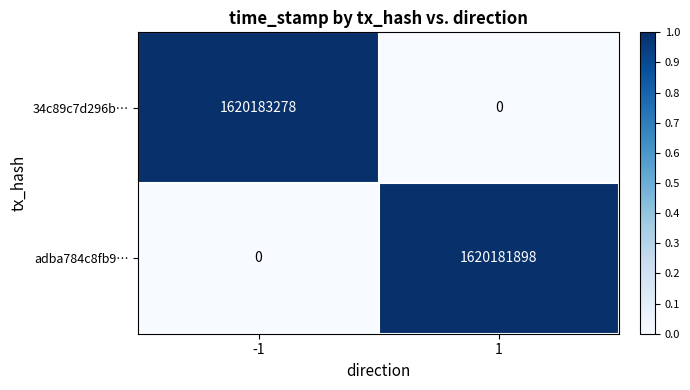

What value does the 34c89c7d296b… series have at -1, to the nearest 100?

1620183300